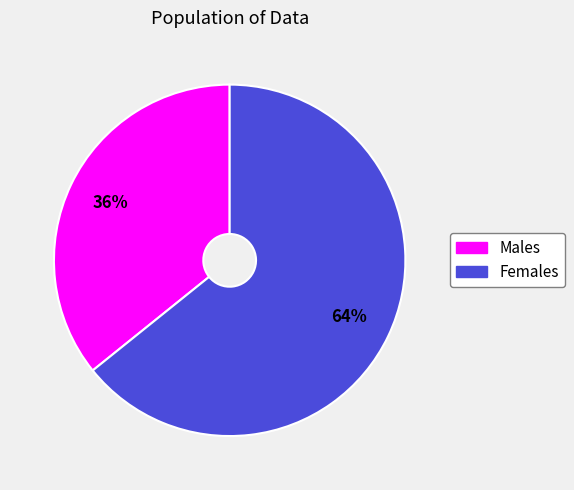

Is there any slice that represents more than half of the pie?

Yes